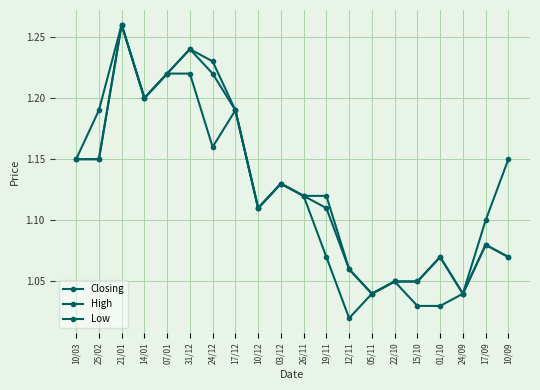

True or false: Closing and High intersect in this chart.

False